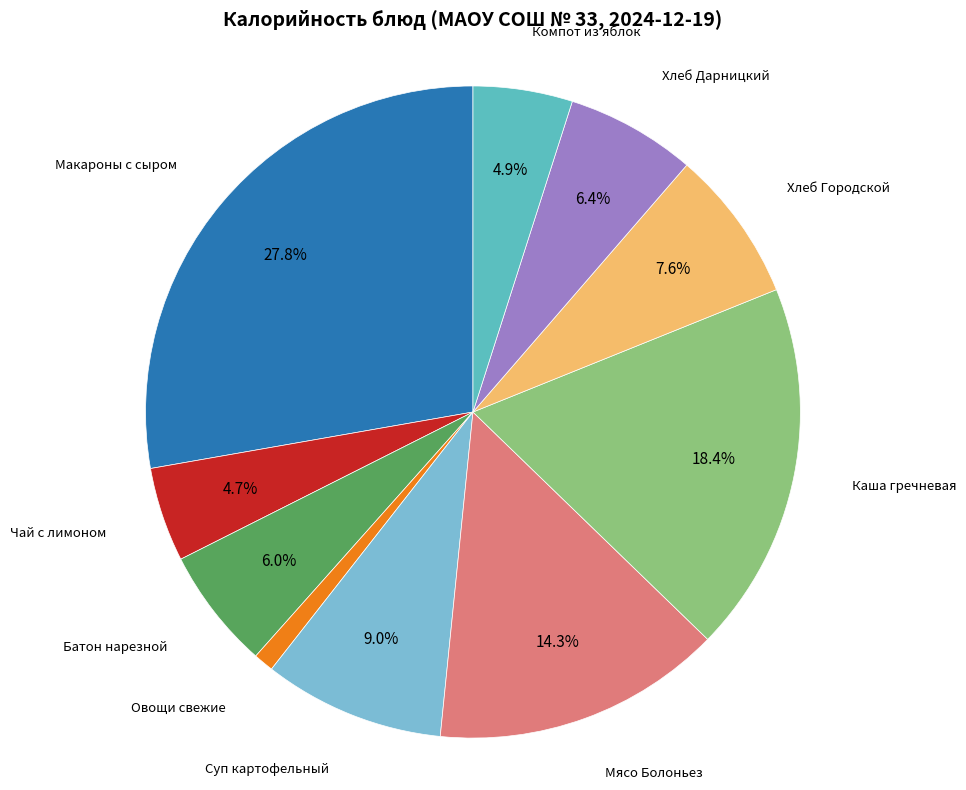

How many slices are in this pie chart?

10